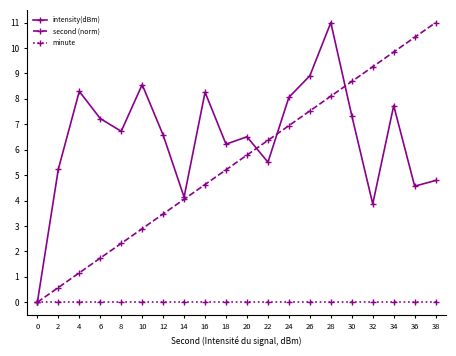

Count the number of data series in this chart.

3